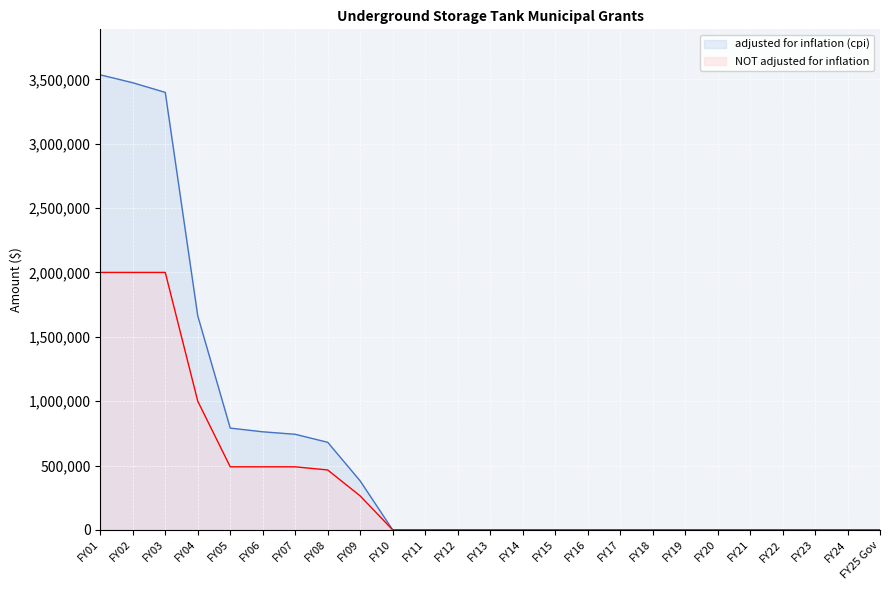

How many lines are shown in the chart?

2